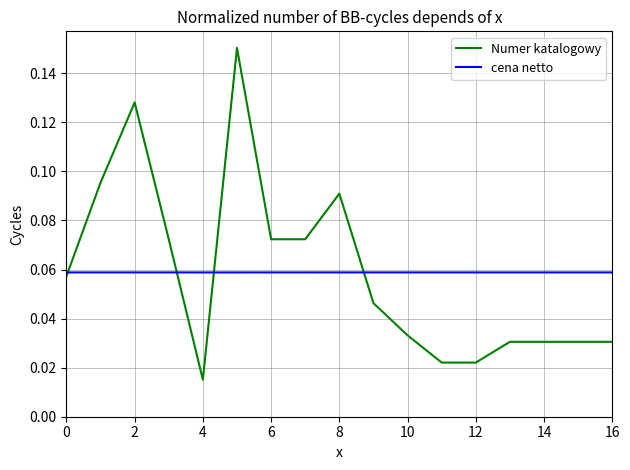

Which series has the widest spread of values?

Numer katalogowy